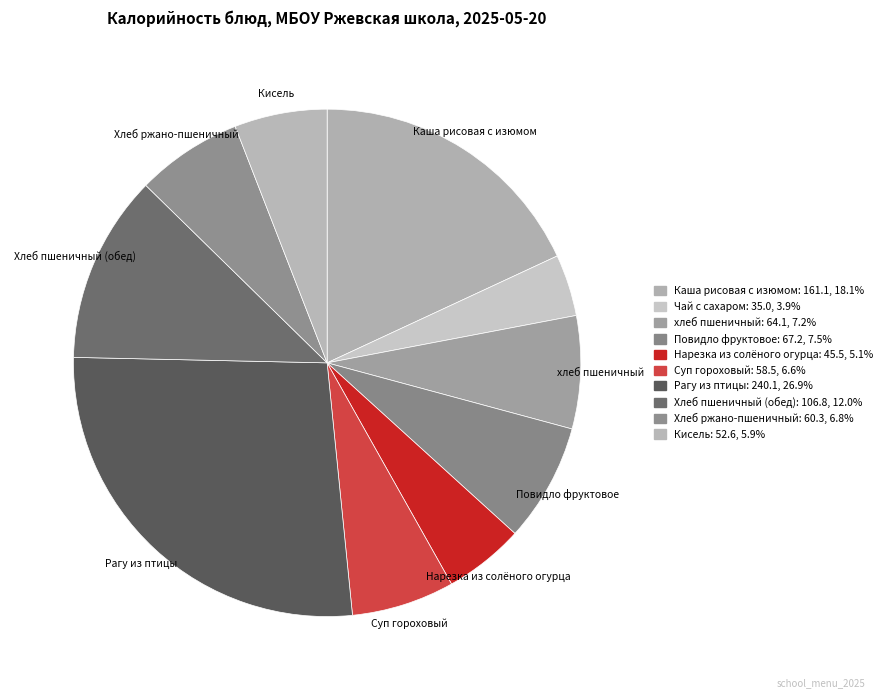

Is Хлеб ржано-пшеничный the majority of the pie?

No